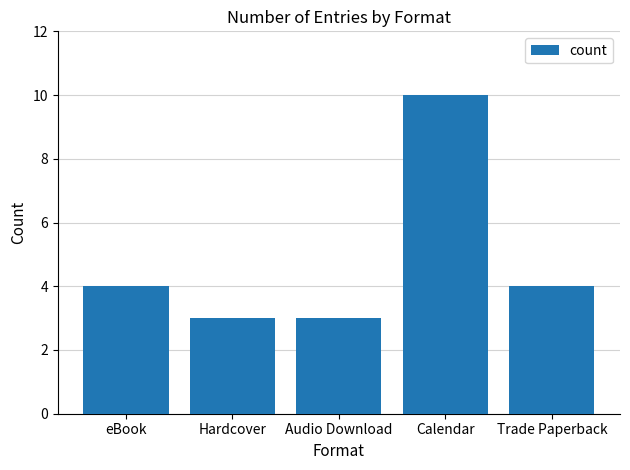

Count the number of data series in this chart.

1